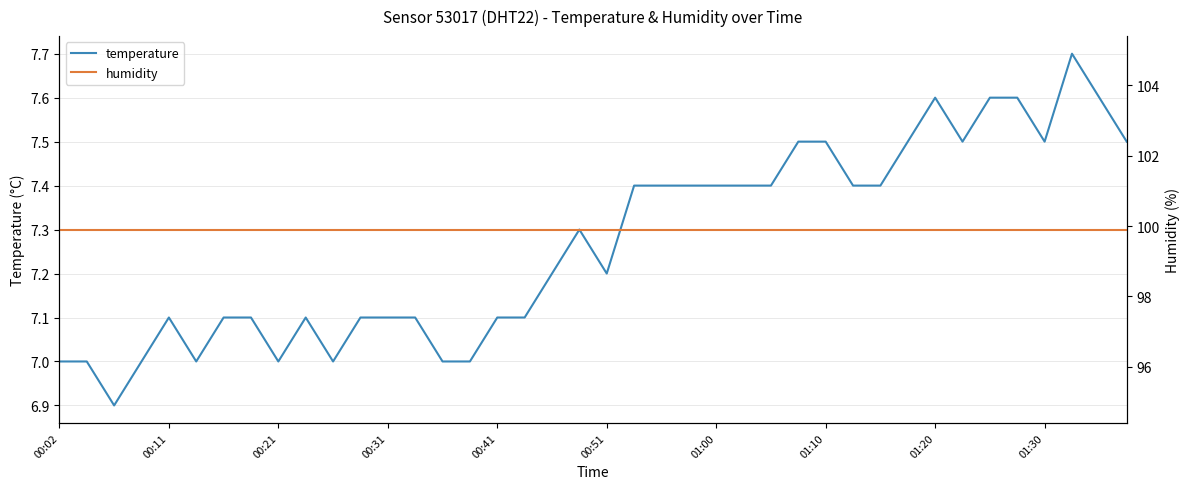

True or false: temperature has more than 0 points higher than both neighbors.

True